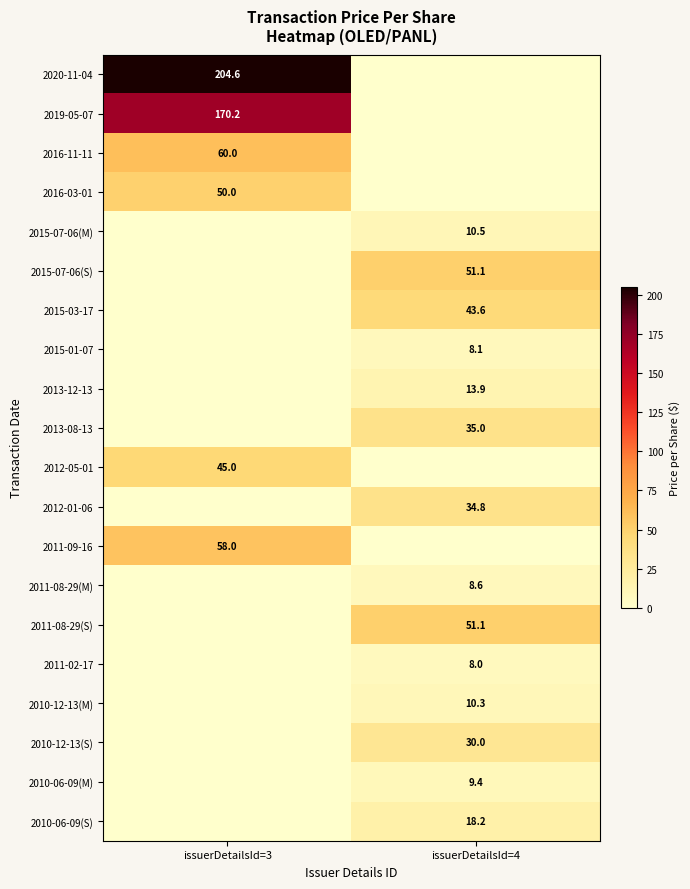

Which has a higher value, issuerDetailsId=3 or issuerDetailsId=4?

issuerDetailsId=3